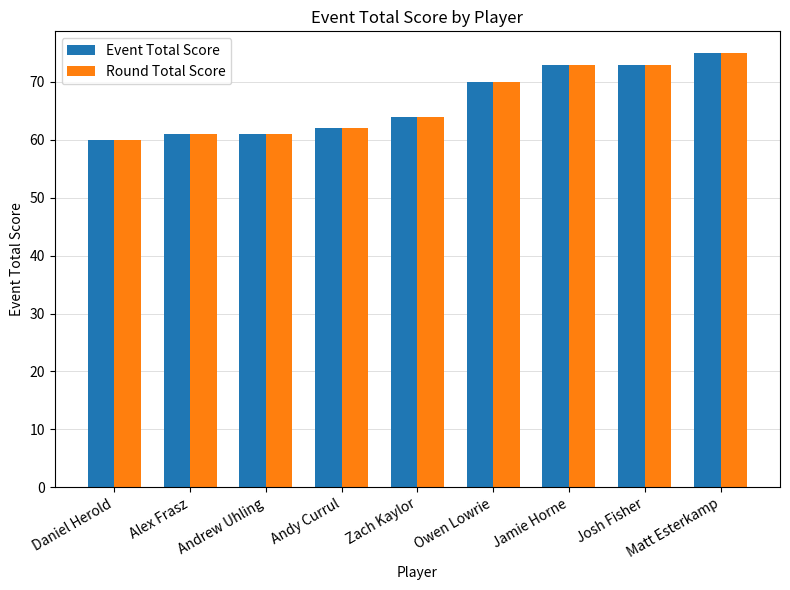

What is the difference between the Round Total Score values at Owen Lowrie and Daniel Herold?

10